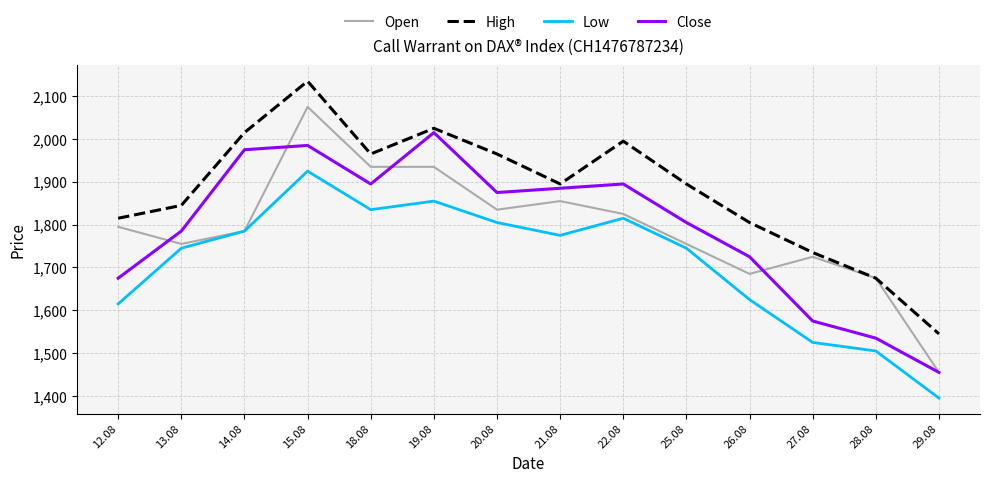

What is the sum of the Low values at 26.08 and 20.08?

3430